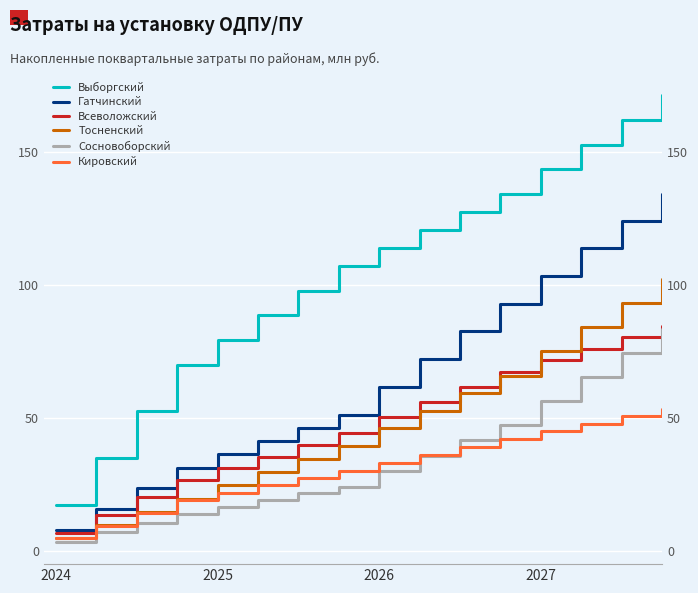

Is it true that Выборгский equals 107.1 at 7?

True